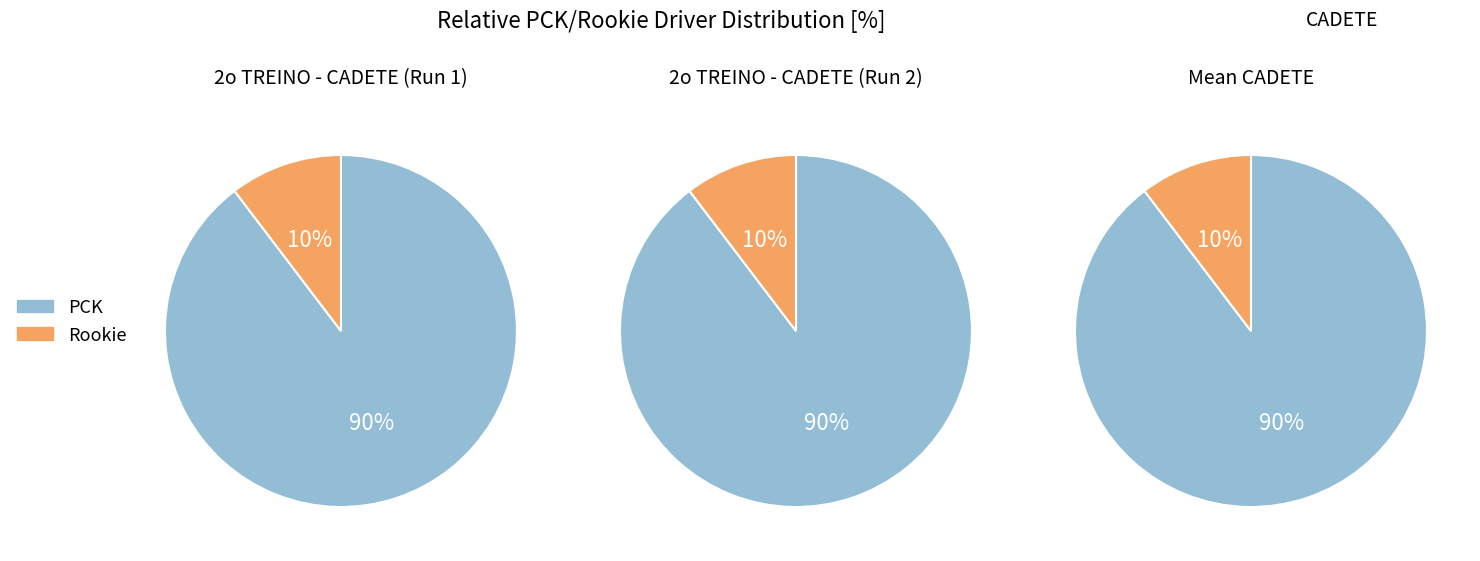

Which category has the biggest portion of the pie?

PCK